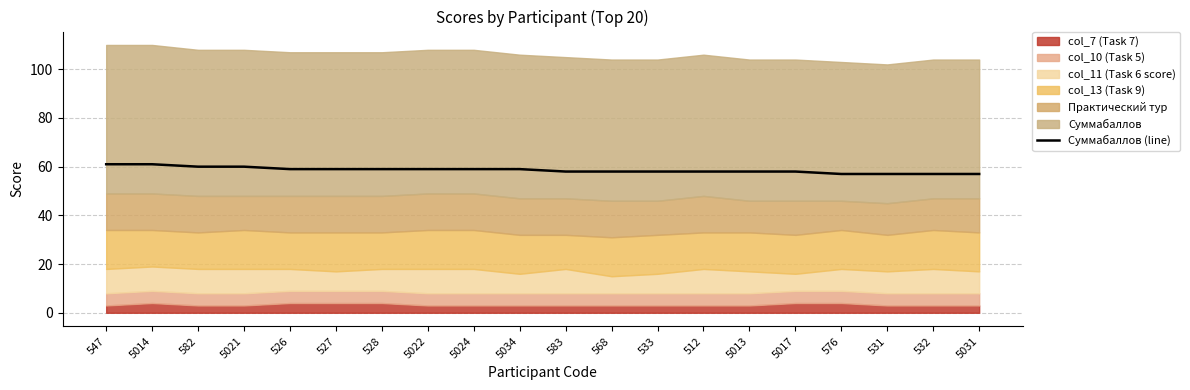

What is the change in value from 5022 to 576?

-2